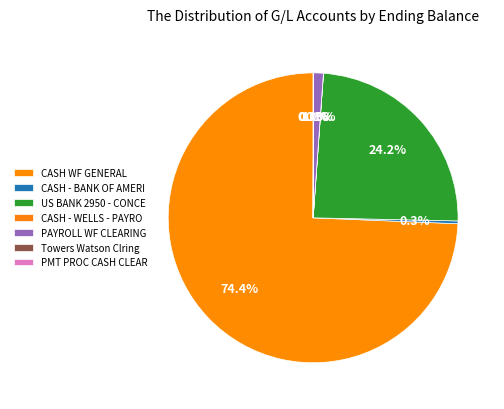

Rank the categories by value from highest to lowest.

CASH WF GENERAL, US BANK 2950 - CONCE, PAYROLL WF CLEARING, CASH - BANK OF AMERI, PMT PROC CASH CLEAR, CASH - WELLS - PAYRO, Towers Watson Clring